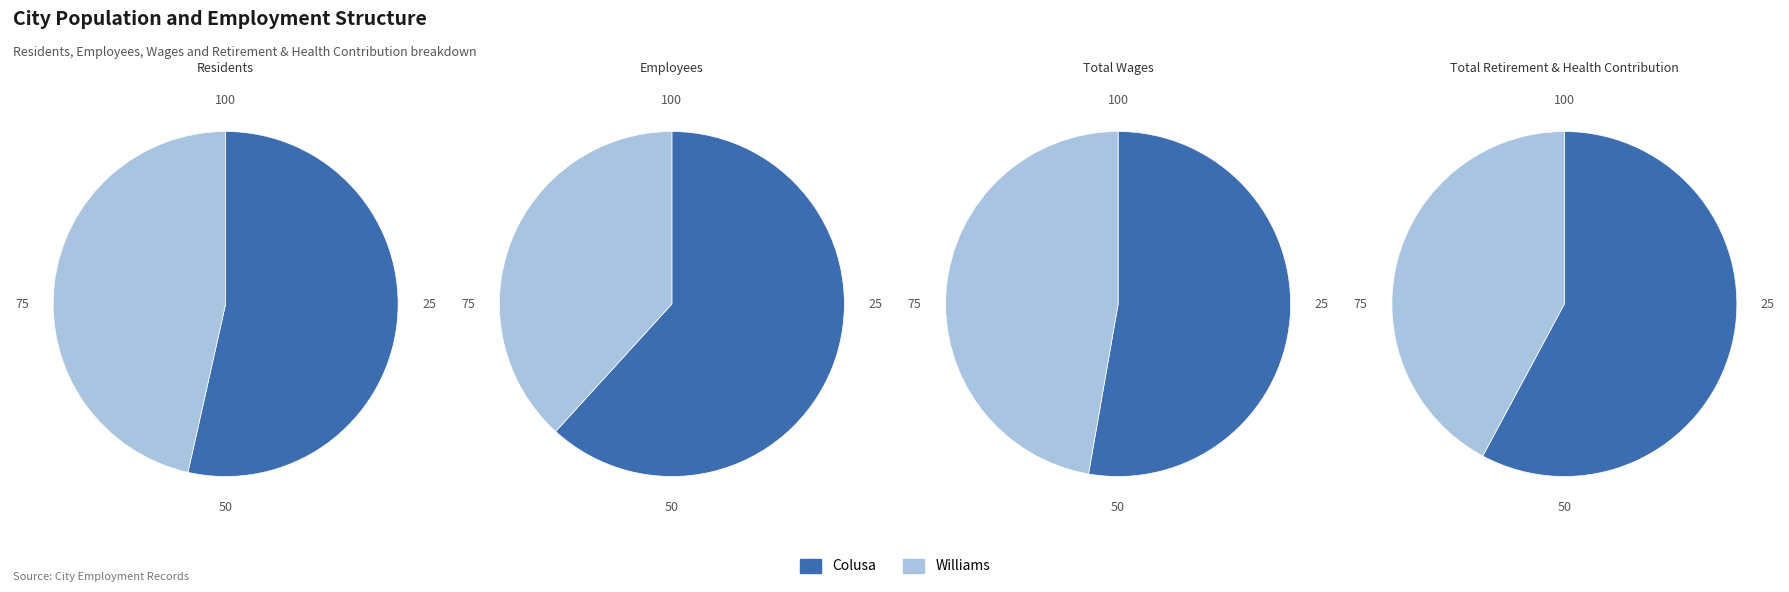

Is the sum of Colusa and Williams greater than half?

Yes